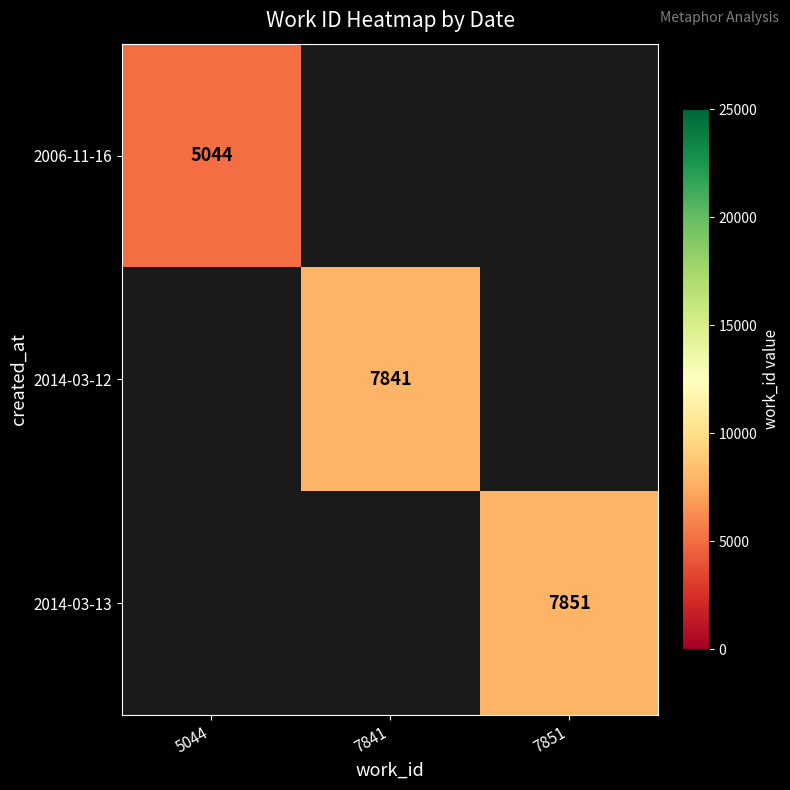

Between 5044 and 7841, which is larger?

7841